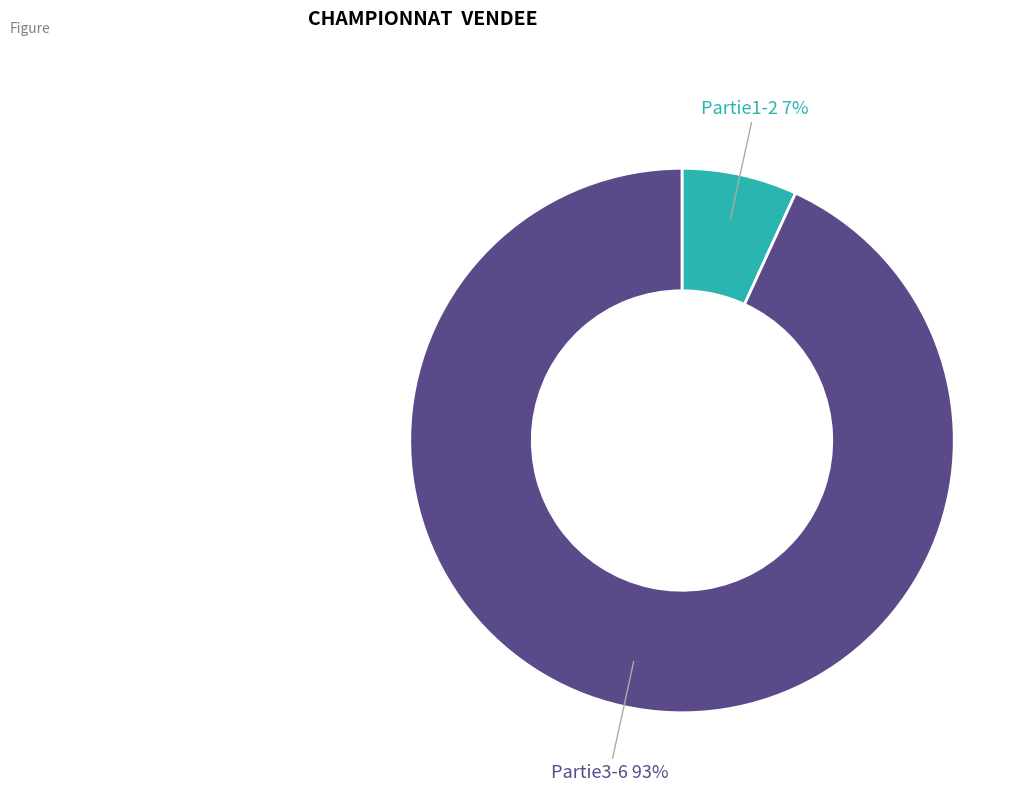

Does any single category account for the majority?

Yes